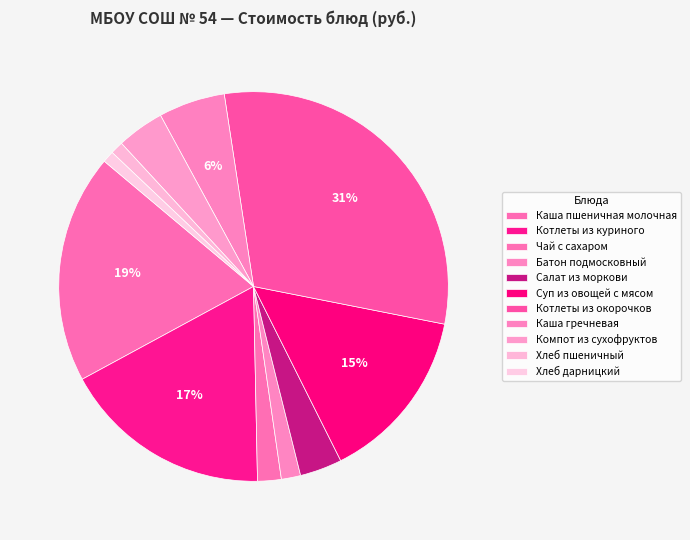

Which category has the smallest portion of the pie?

Хлеб дарницкий